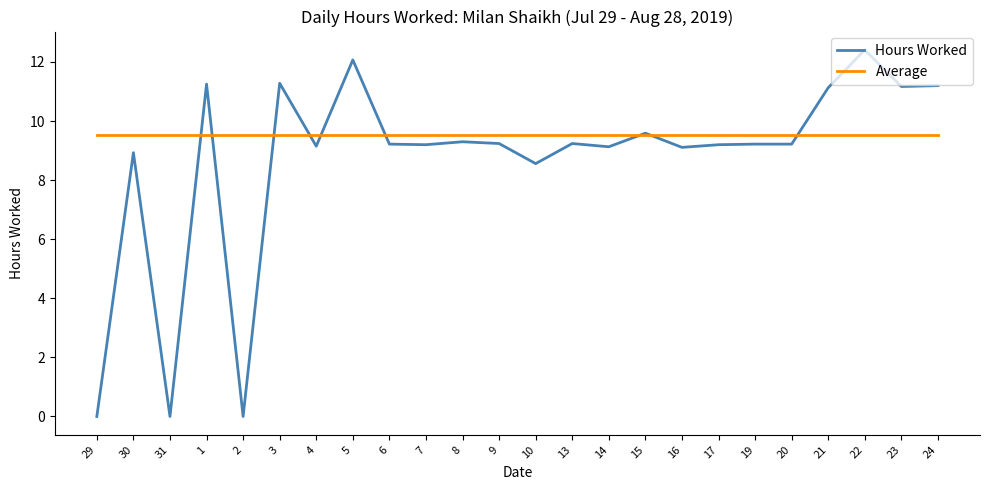

What position from the left is 13?

14